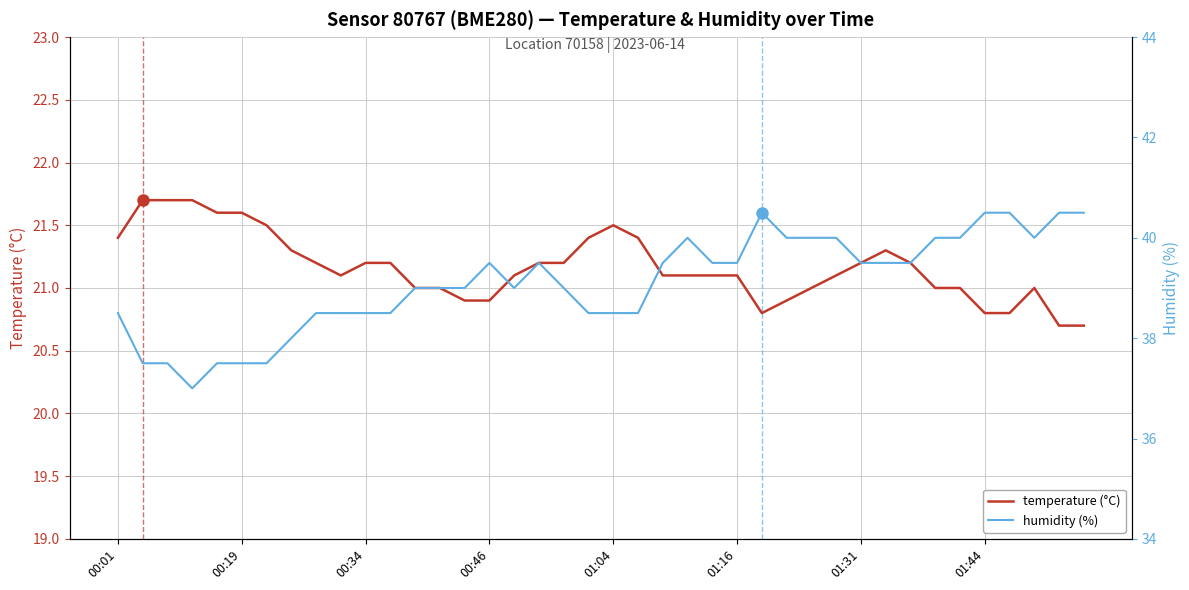

True or false: temperature (°C) has more than 1 points higher than both neighbors.

True